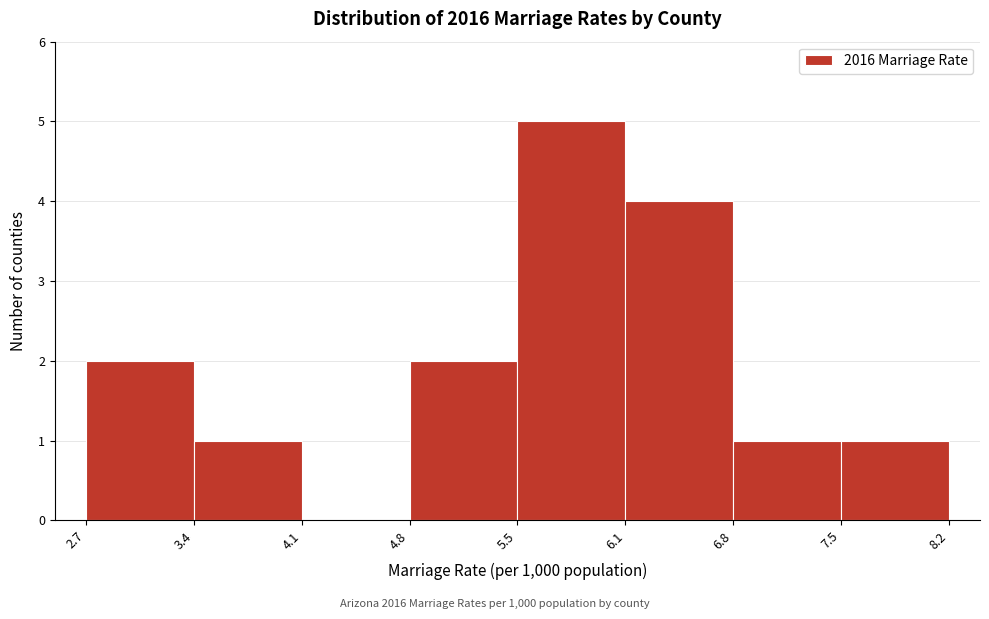

Reading left to right, transcribe this chart: for each bar, give the range it covers on the x-axis and its height. The values are not printed on the chart, so give them approximately, as read against the axis.

2.7 to 3.4: 2
3.4 to 4.1: 1
4.1 to 4.8: 0
4.8 to 5.5: 2
5.5 to 6.1: 5
6.1 to 6.8: 4
6.8 to 7.5: 1
7.5 to 8.2: 1